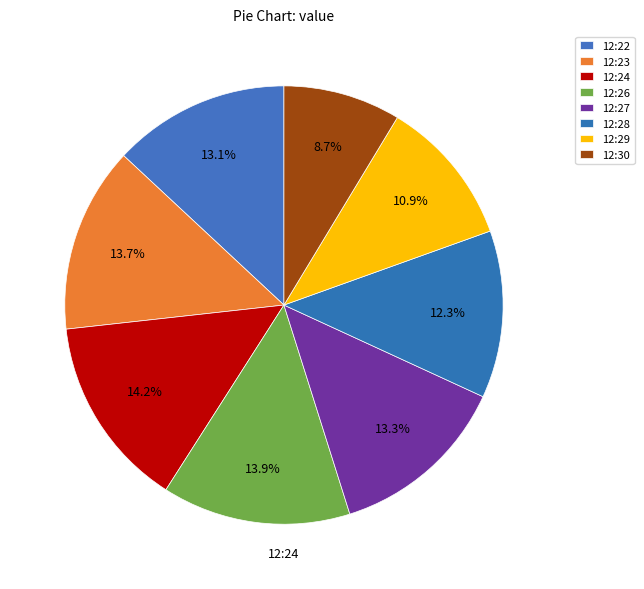

What is the change in value from 12:28 to 12:29?

-84